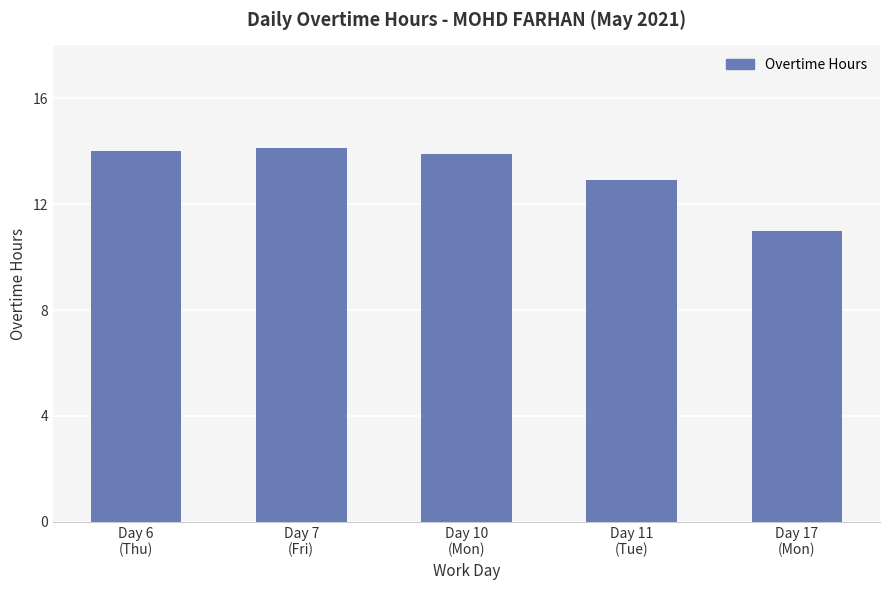

The chart shows a value of 8.2 at Day 11
(Tue). True or false?

False